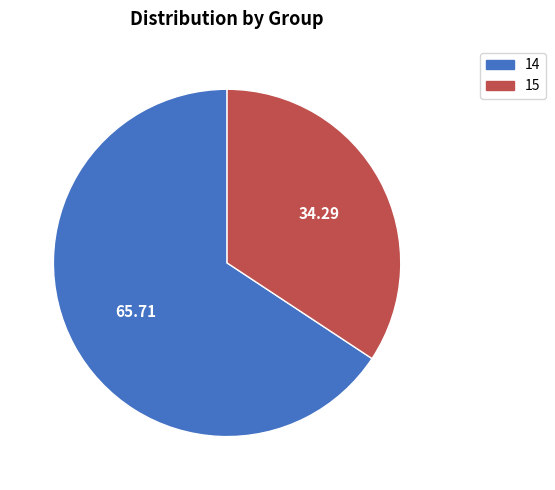

Count the number of slices in the pie.

2